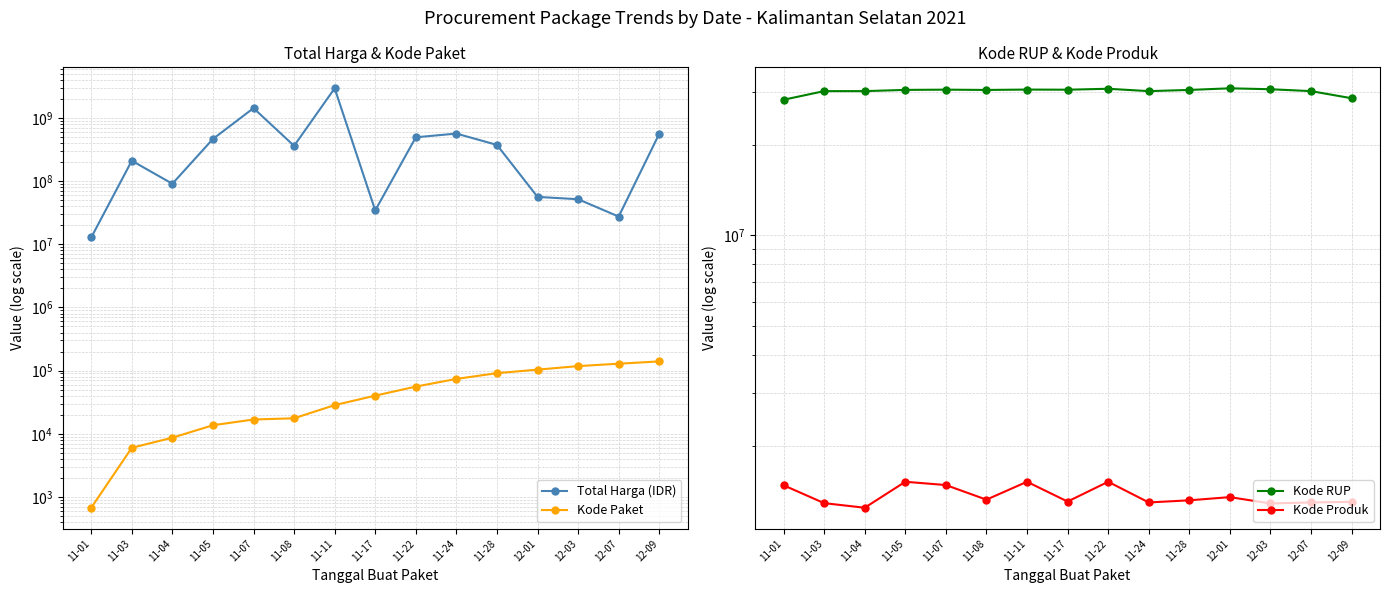

At how many categories does at least one series exceed 1646496713?

1